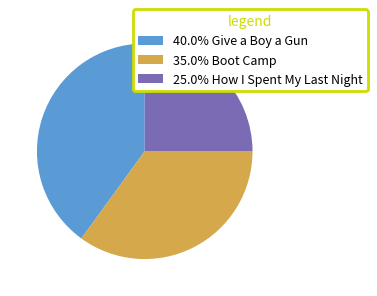

Do 35.0% Boot Camp and 40.0% Give a Boy a Gun together represent more than half of the pie?

Yes